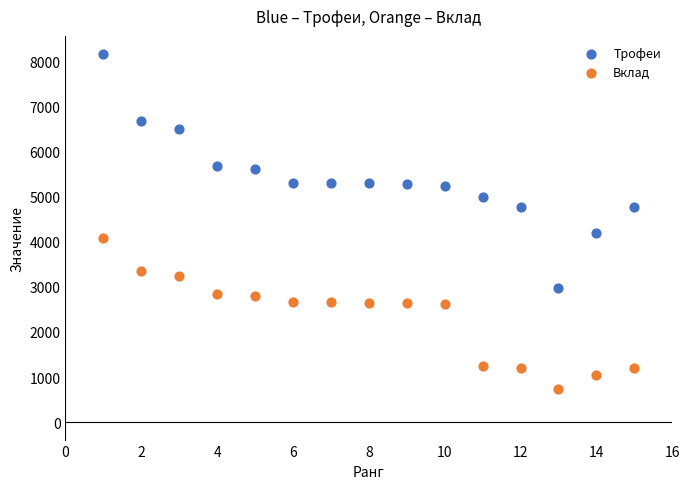

Which series has the widest spread of Y values?

Трофеи